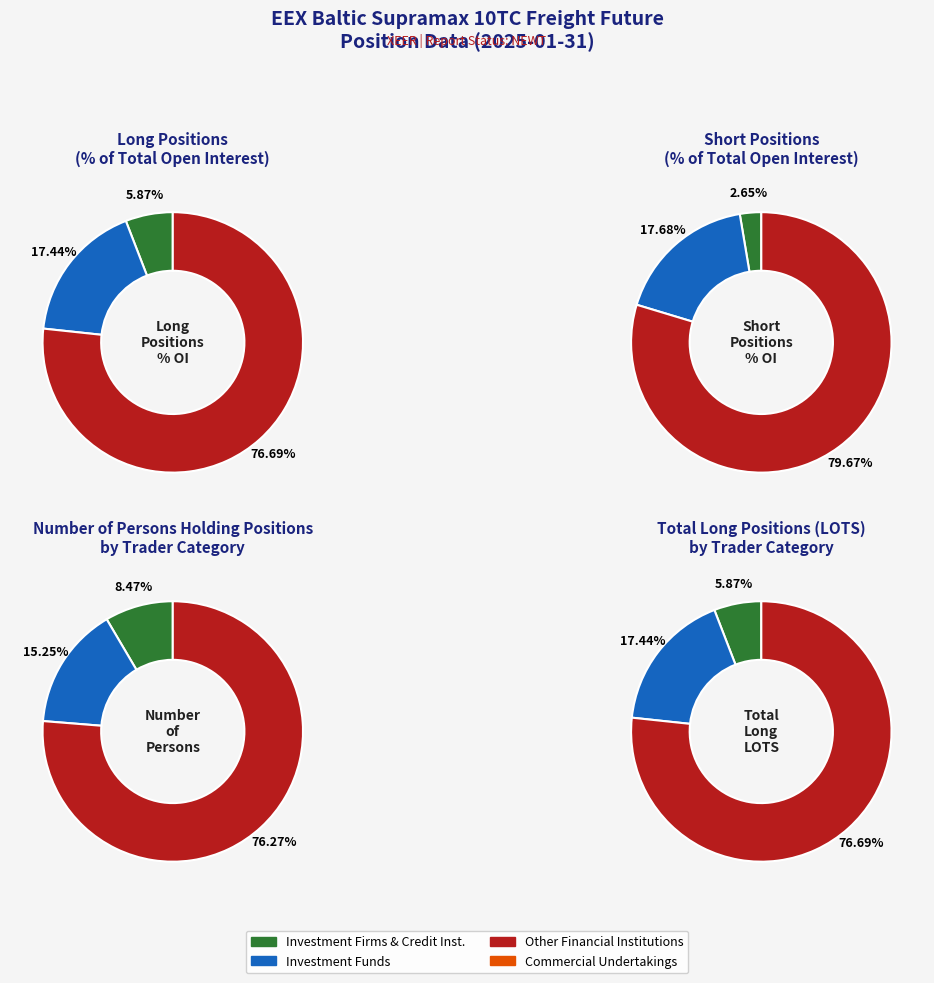

To the nearest percent, what is the difference between the Commercial Undertakings and Investment Funds slice percentages?

17%